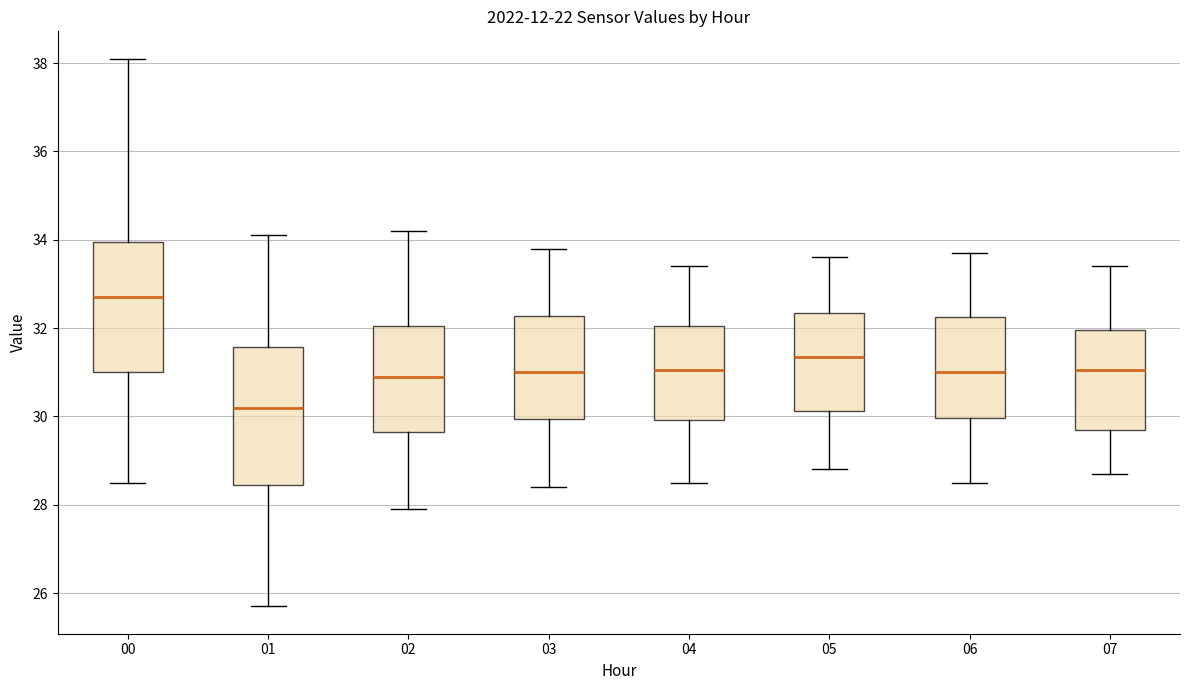

Reading left to right, read every box against the y-axis: the position of its median line, the range the box covers, and the ends of its whiskers. The values are not printed on the chart, so give them approximately, as read against the axis.

00: median 32.8, box 31.0 to 34.0, whiskers 28.6 to 38.2
01: median 30.2, box 28.4 to 31.6, whiskers 25.8 to 34.2
02: median 31.0, box 29.6 to 32.0, whiskers 28.0 to 34.2
03: median 31.0, box 30.0 to 32.2, whiskers 28.4 to 33.8
04: median 31.0, box 30.0 to 32.0, whiskers 28.6 to 33.4
05: median 31.4, box 30.2 to 32.4, whiskers 28.8 to 33.6
06: median 31.0, box 30.0 to 32.2, whiskers 28.6 to 33.8
07: median 31.0, box 29.8 to 32.0, whiskers 28.8 to 33.4